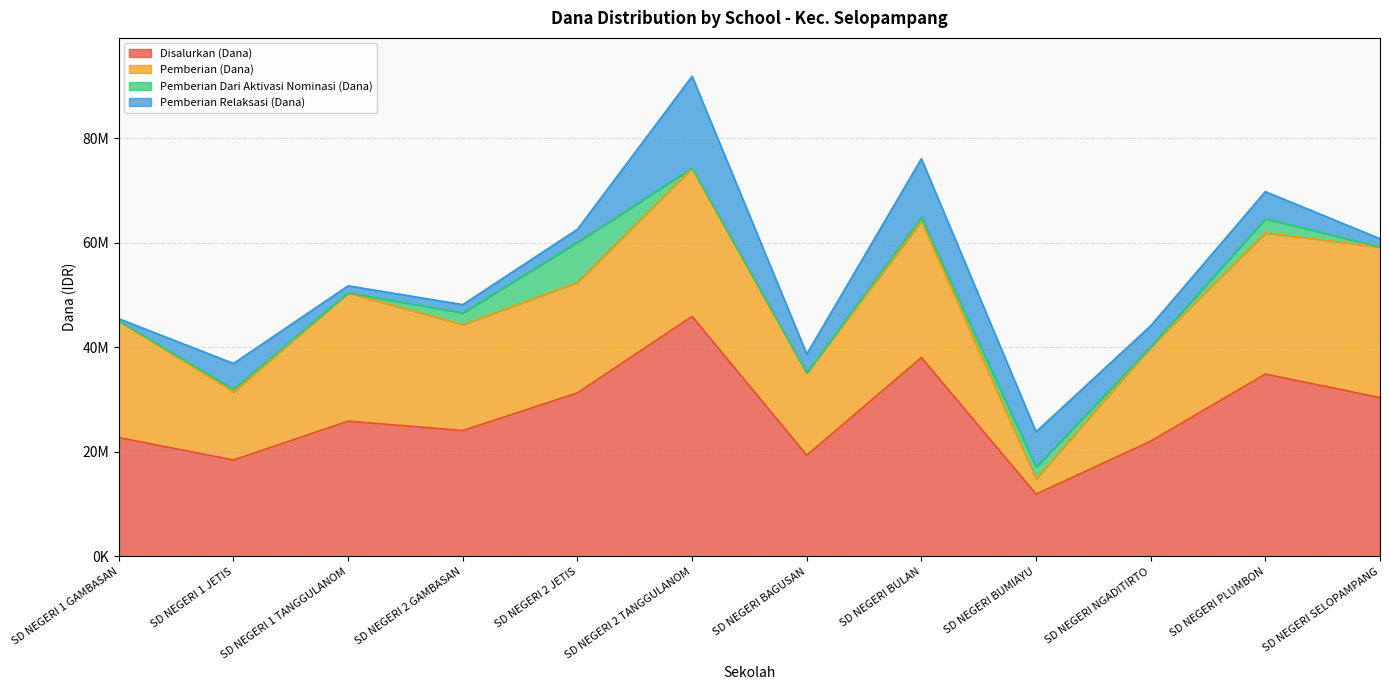

What is the greatest value displayed?

45900000